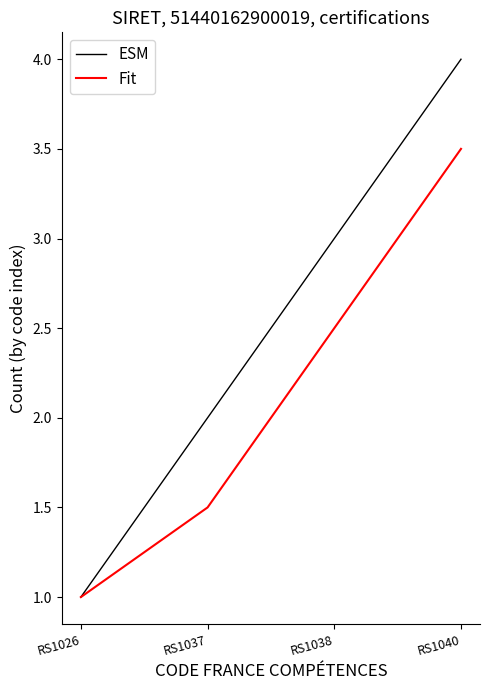

Is it true that Fit equals 3.5 at RS1040?

True